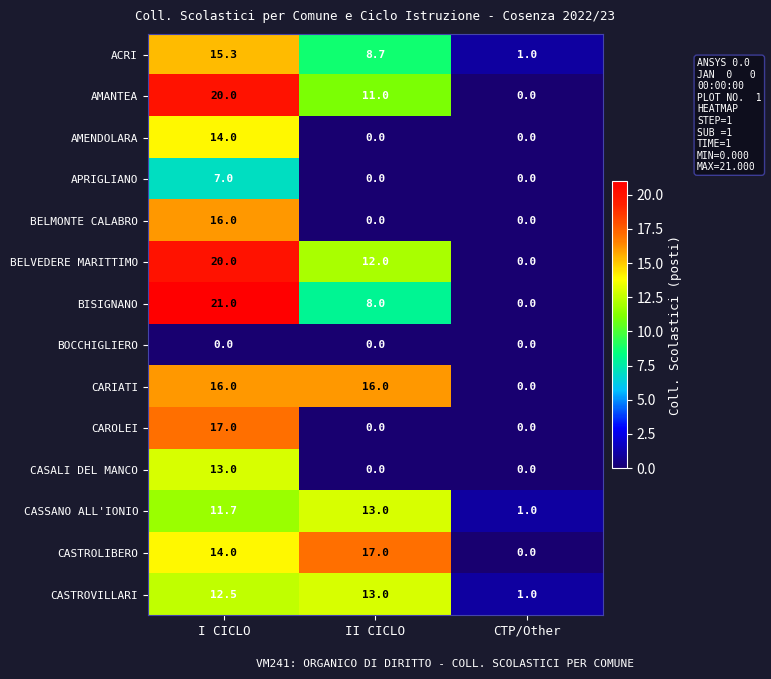

True or false: CASSANO ALL'IONIO has a value of 15.5 at I CICLO.

False